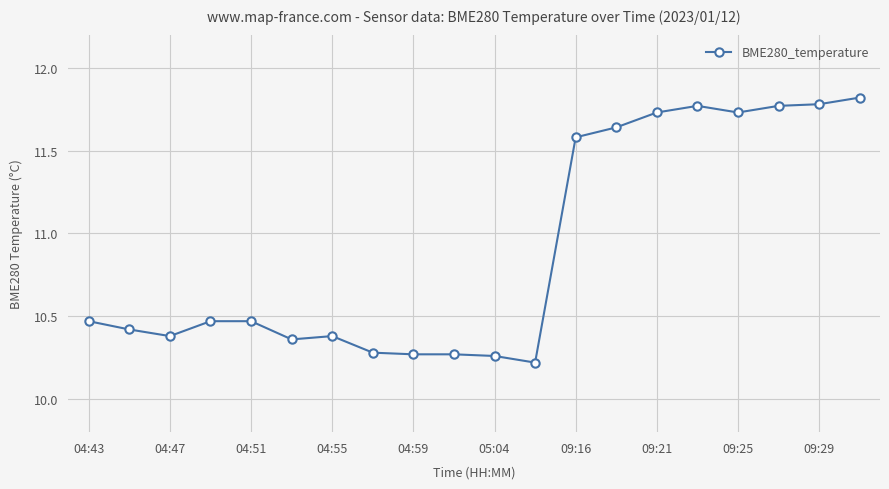

How many lines are shown in the chart?

1